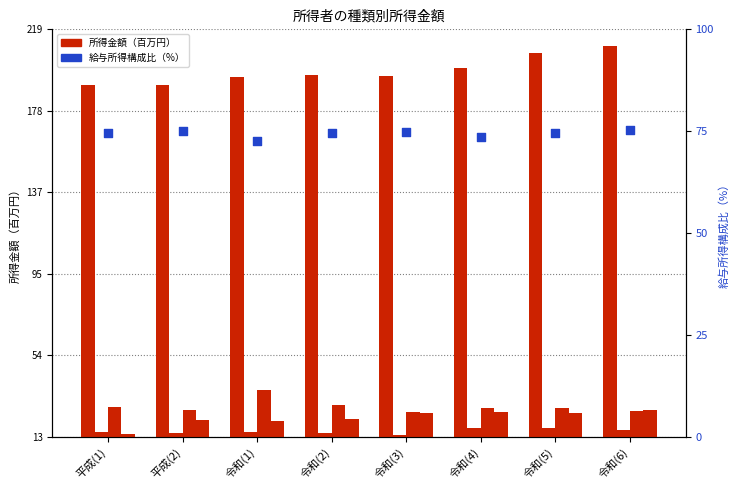

At which category is the sum across all series the highest?

令和(6)